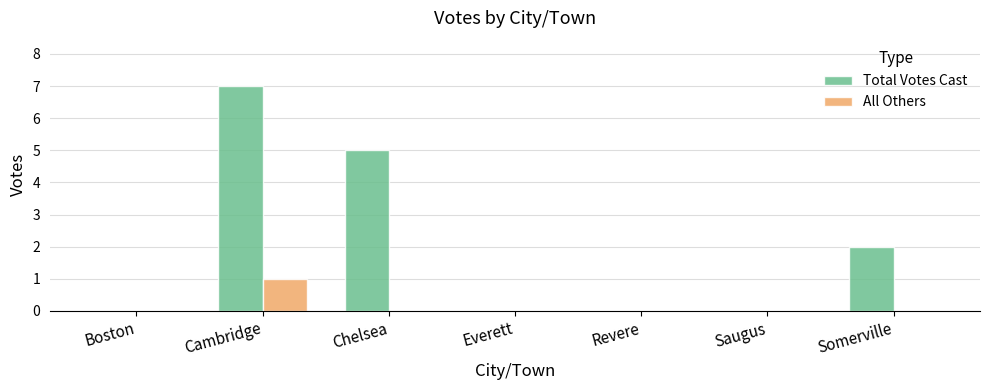

At which category is the sum across all series the highest?

Cambridge